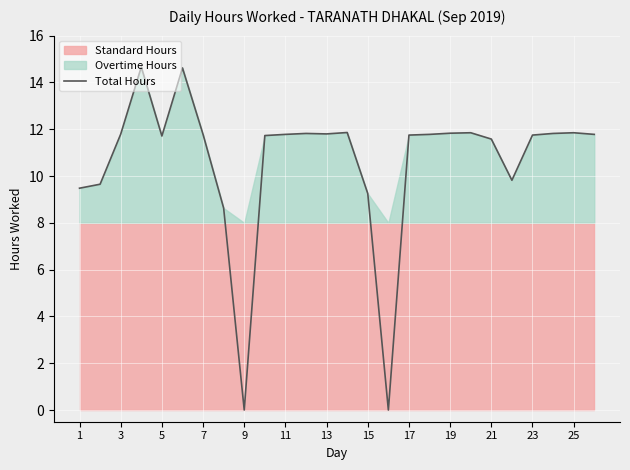

Where does the Total Hours series first go above 11?

3